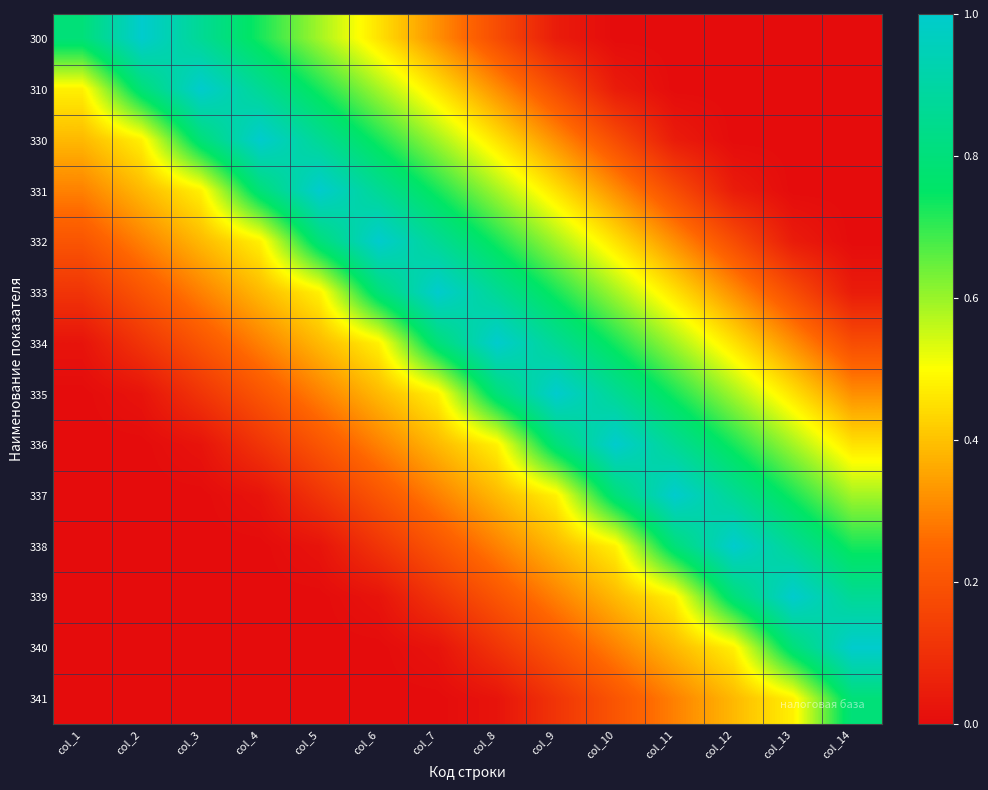

At col_9, list the series in order from smallest to largest.

300, 341, 310, 340, 339, 330, 338, 331, 337, 332, 333, 336, 334, 335